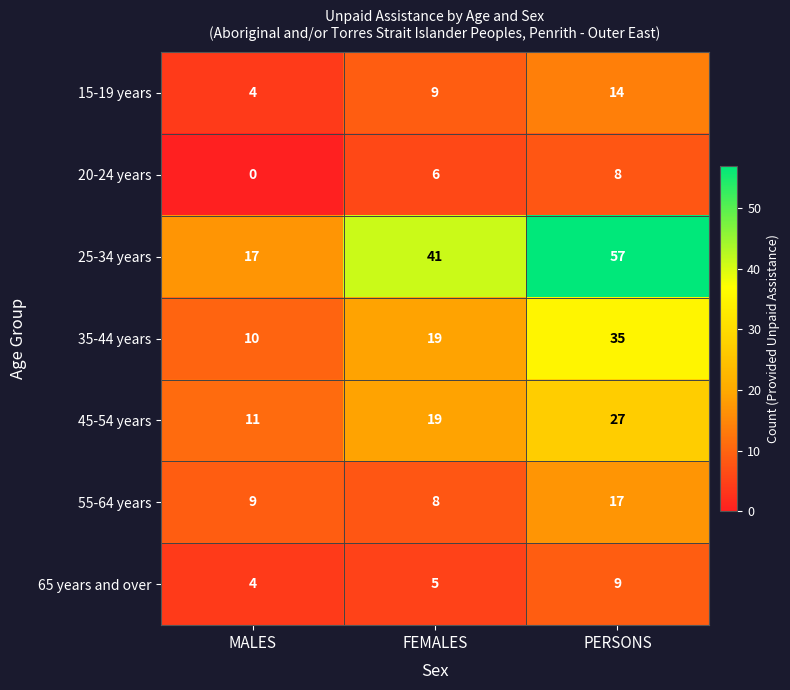

How many 55-64 years values are between 8 and 17?

3